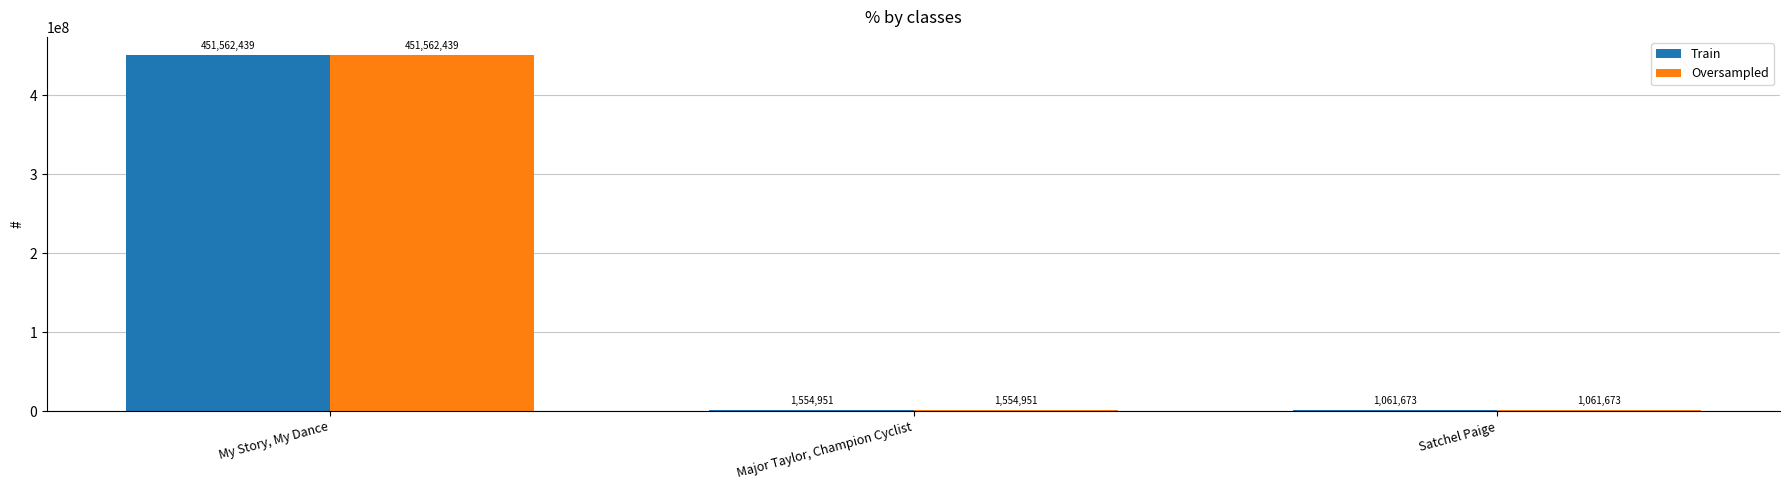

Where does the Train series first go above 1554951?

My Story, My Dance